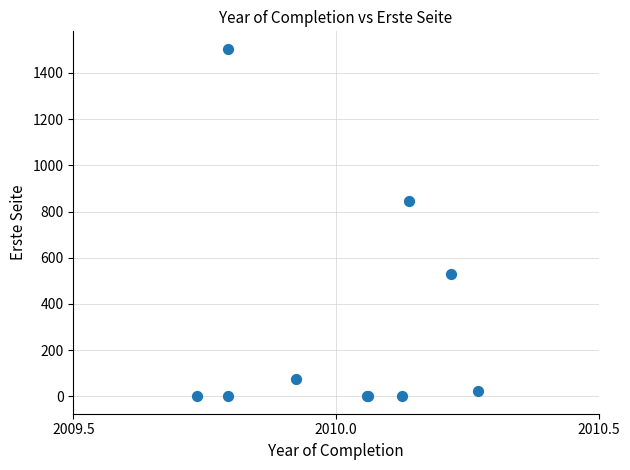

What Y value in the scatter plot is closest to 752?

844